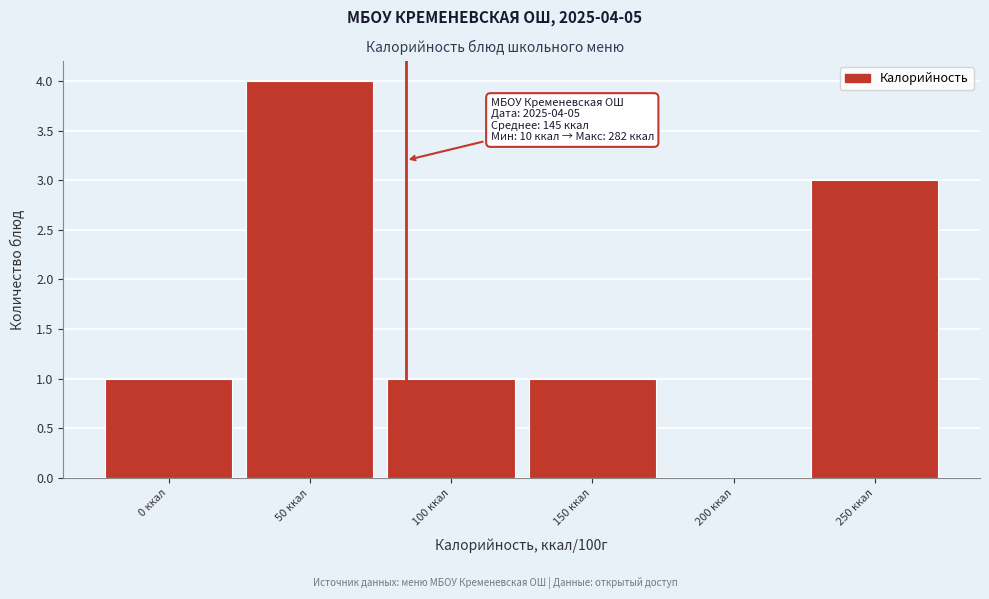

Reading left to right, what are all the values shown in this chart?

0 ккал=1	50 ккал=4	100 ккал=1	150 ккал=1	200 ккал=0	250 ккал=3